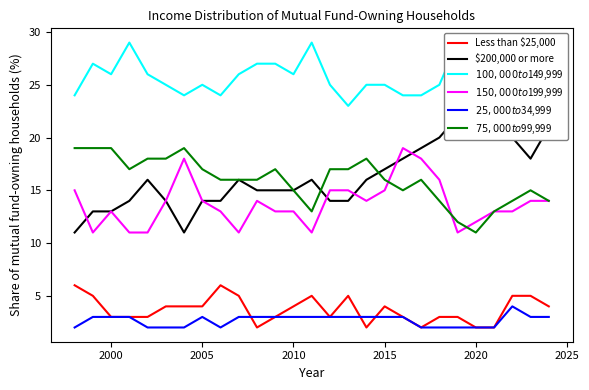

In $75,000 to $99,999, how many points are higher than both neighbors (excluding endpoints)?

5